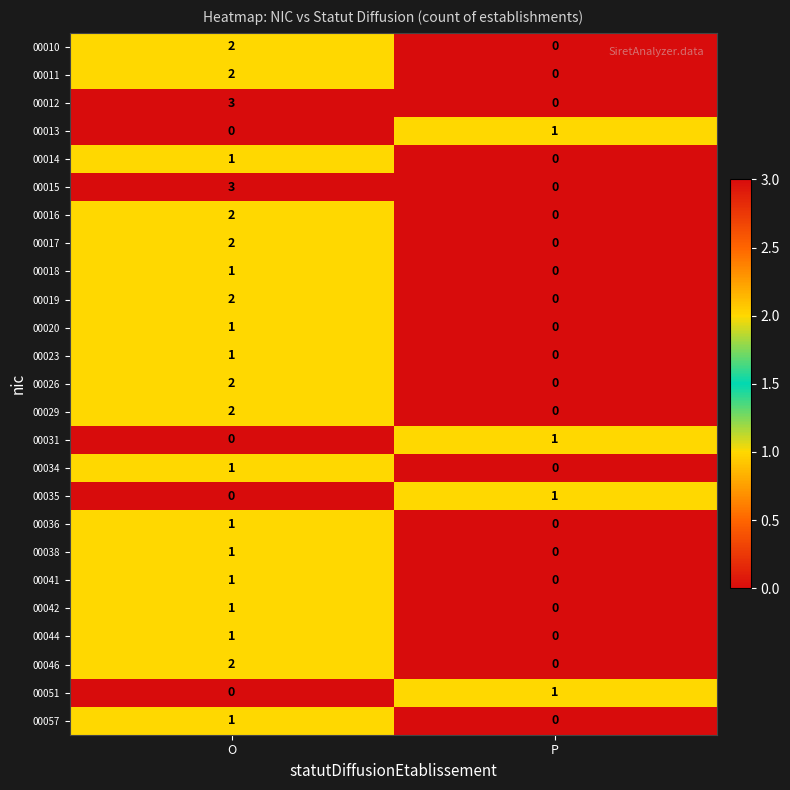

Is it true that 00051 equals 1 at P?

True